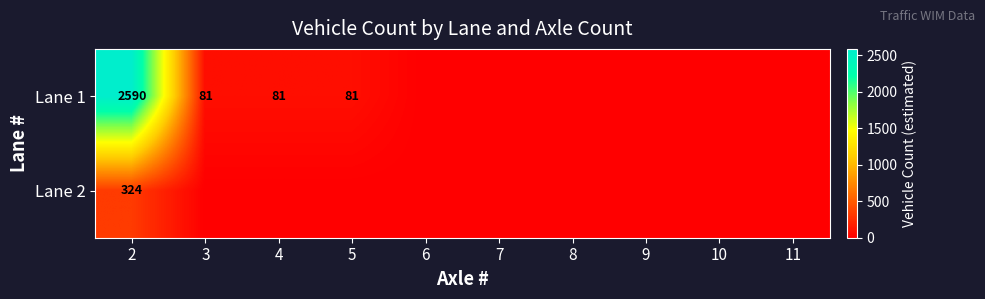

The value of Lane 1 at 2 is 2590. True or false?

True